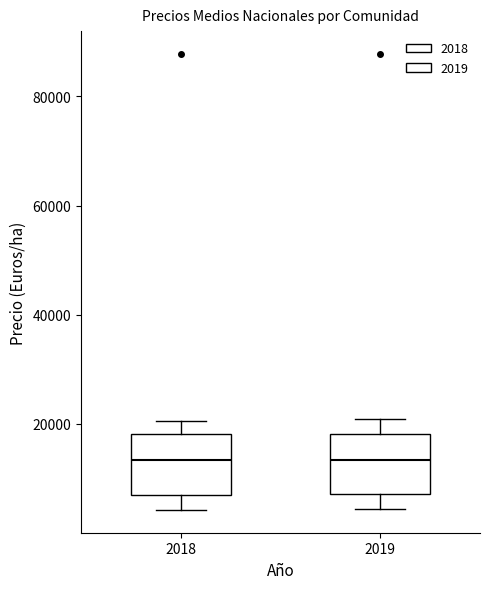

Where is the lower edge of the box at x = 2018 on the y-axis? The values are not printed on the chart, so give them approximately, as read against the axis.

6000